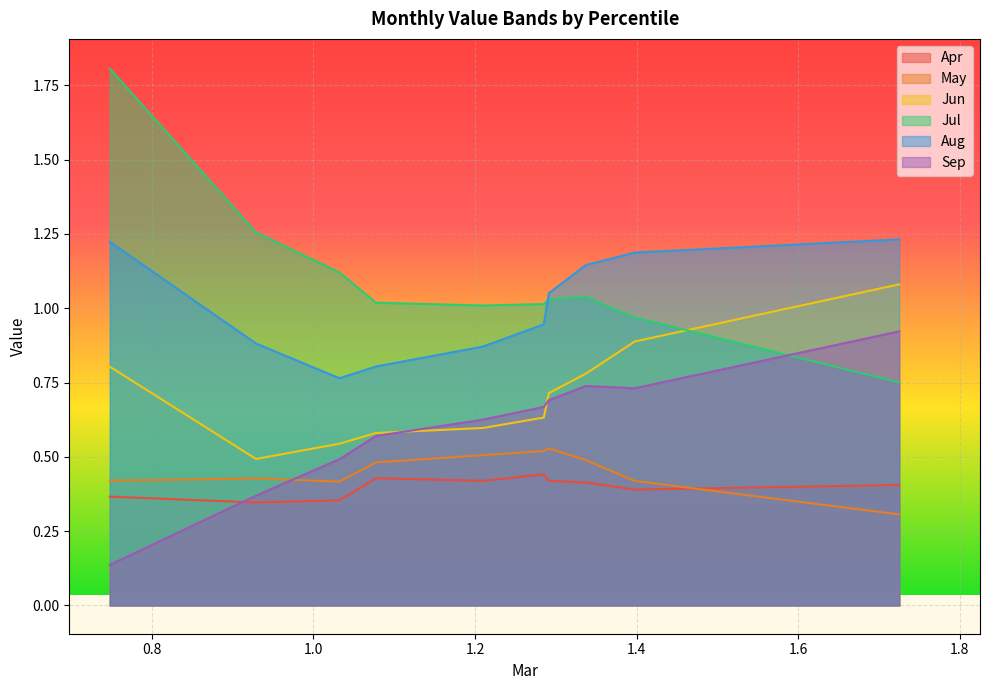

At how many categories does at least one series exceed 0?

10